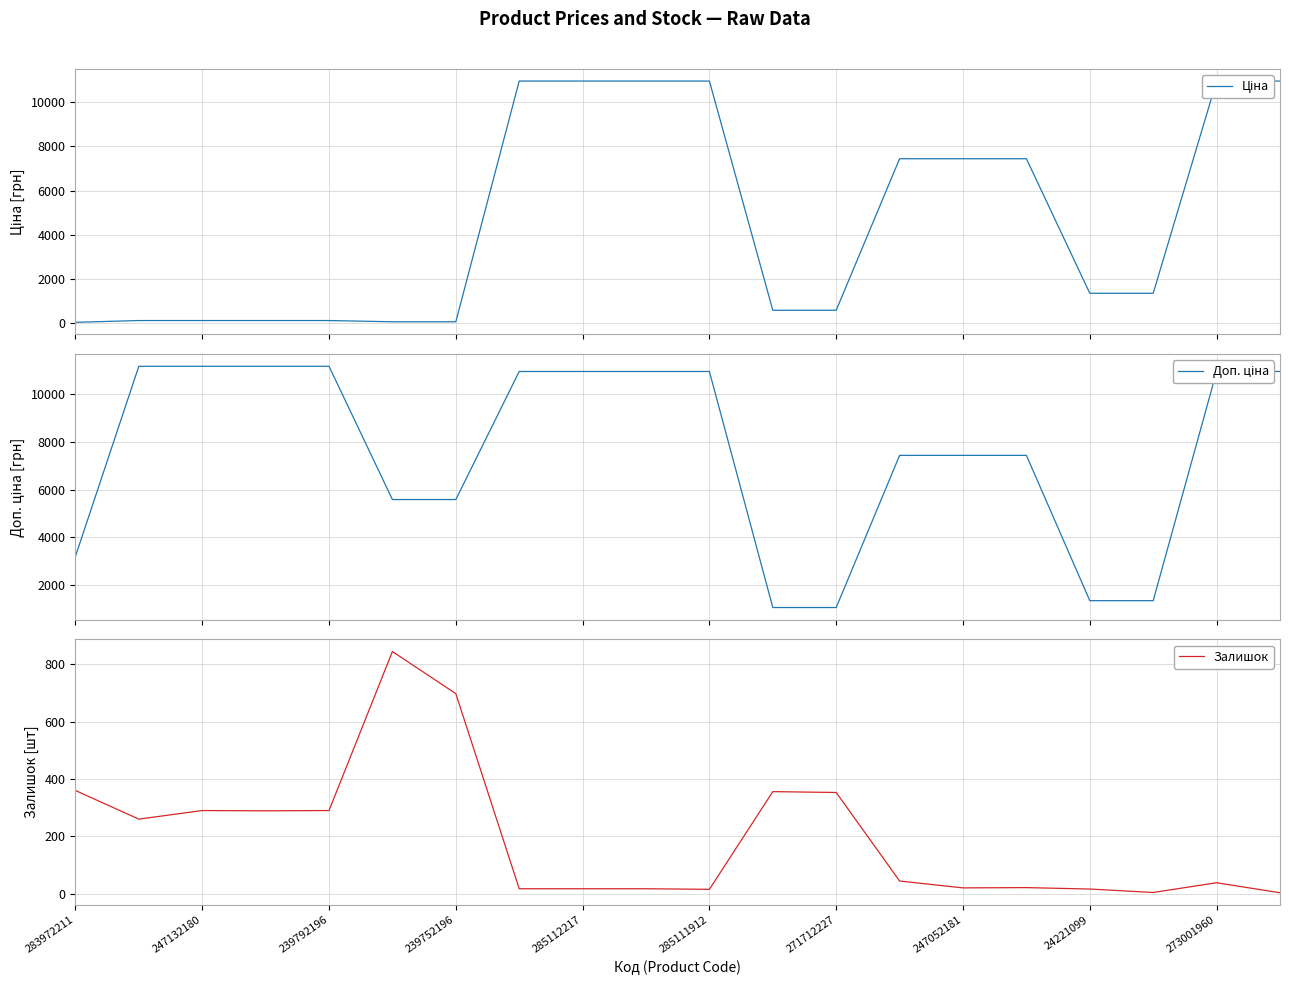

Which series has the largest total across all categories?

Доп. ціна